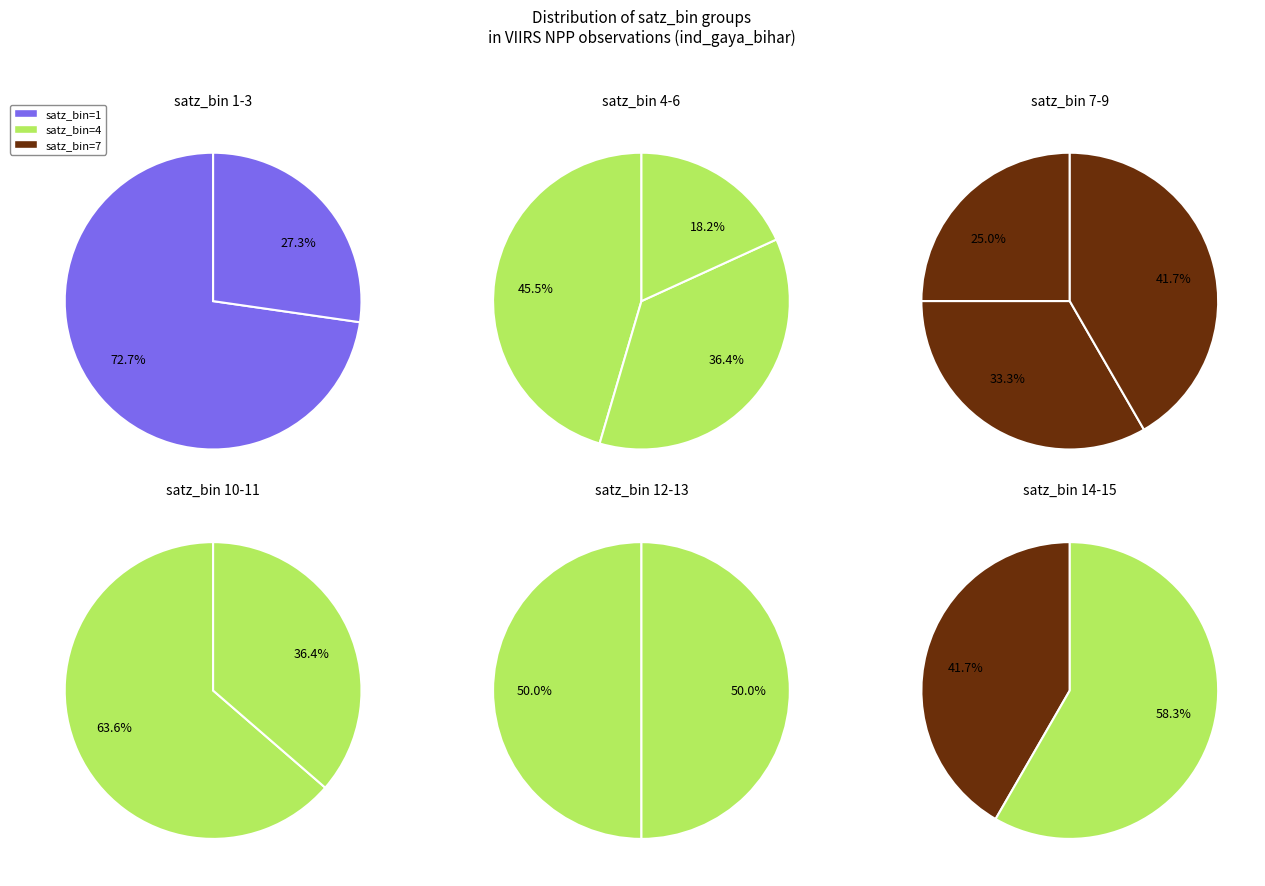

To the nearest percent, what portion does satz_bin_n_7.0 represent?

4%